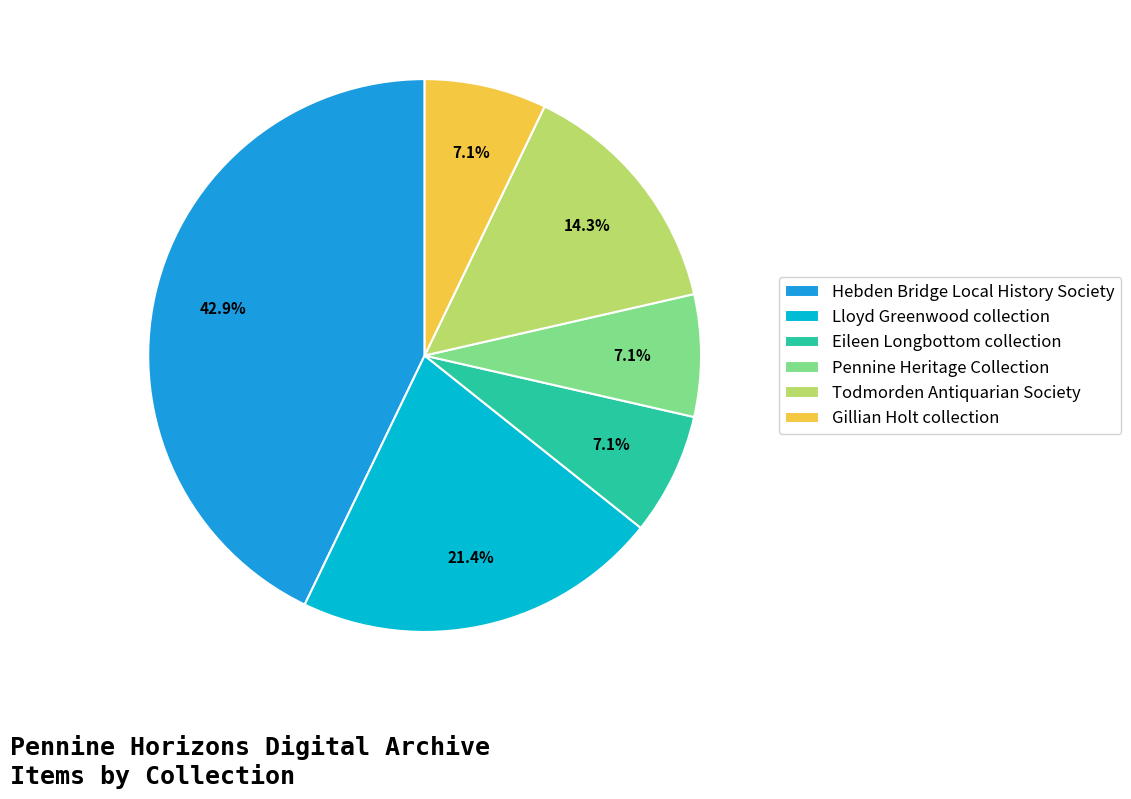

To the nearest percent, what percentage of the pie is Hebden Bridge Local History Society?

43%